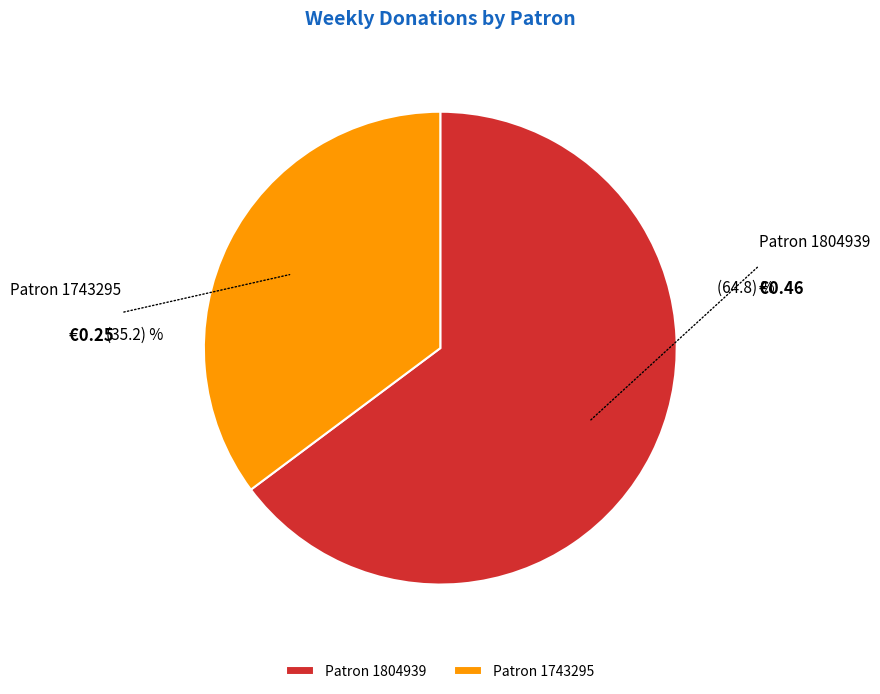

Which category has the smallest portion of the pie?

Patron 1743295